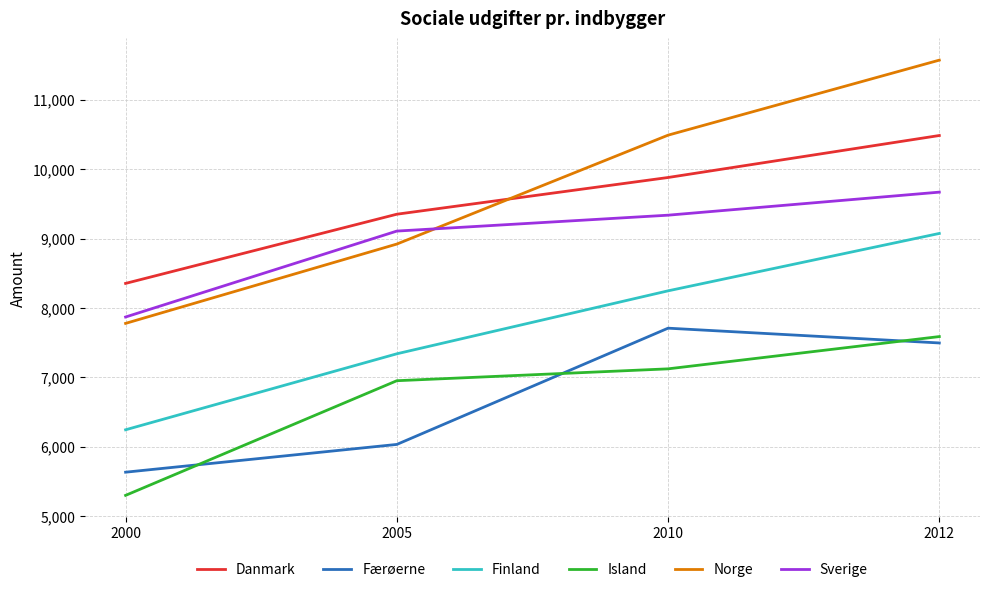

True or false: Danmark has more than 2 interior local peaks.

False